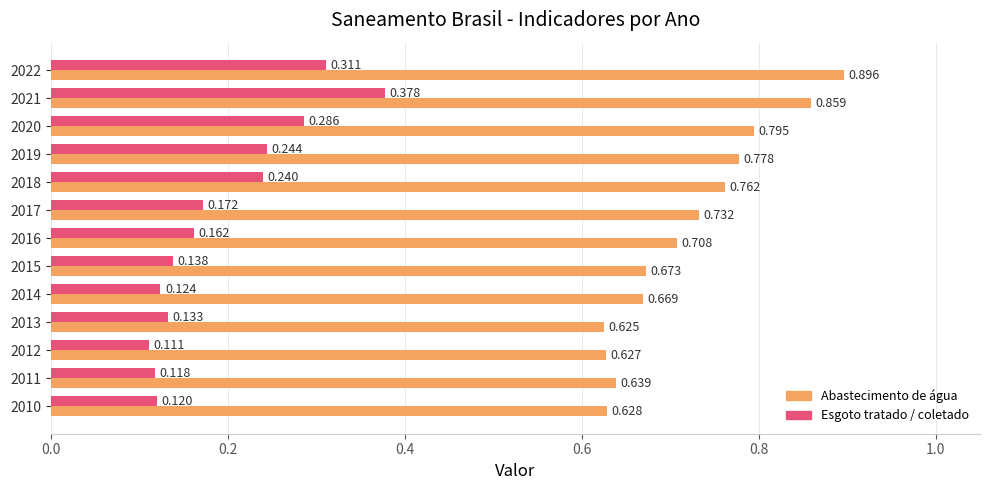

Count the number of data series in this chart.

2